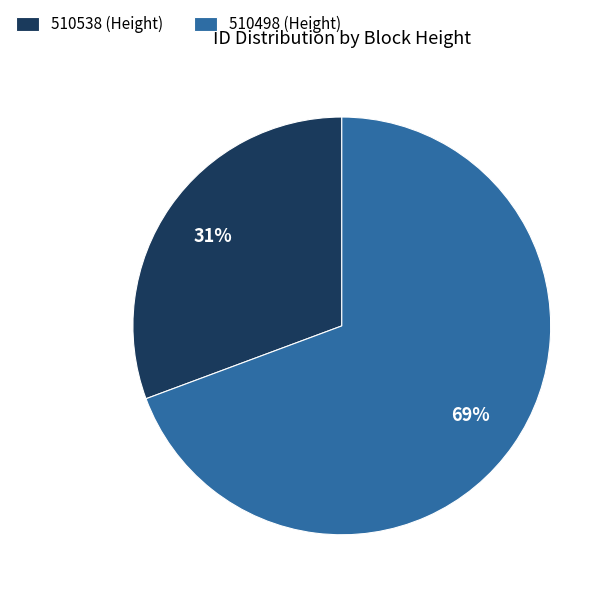

How many slices are in this pie chart?

2